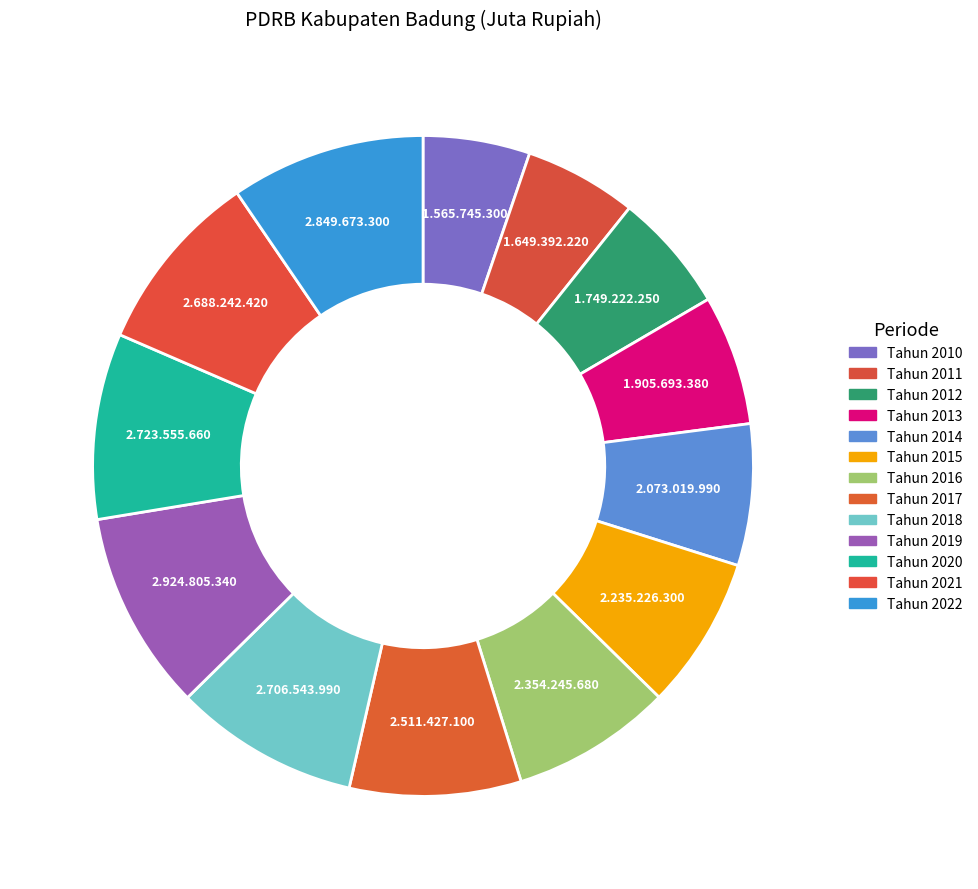

Is there a majority slice in this chart?

No